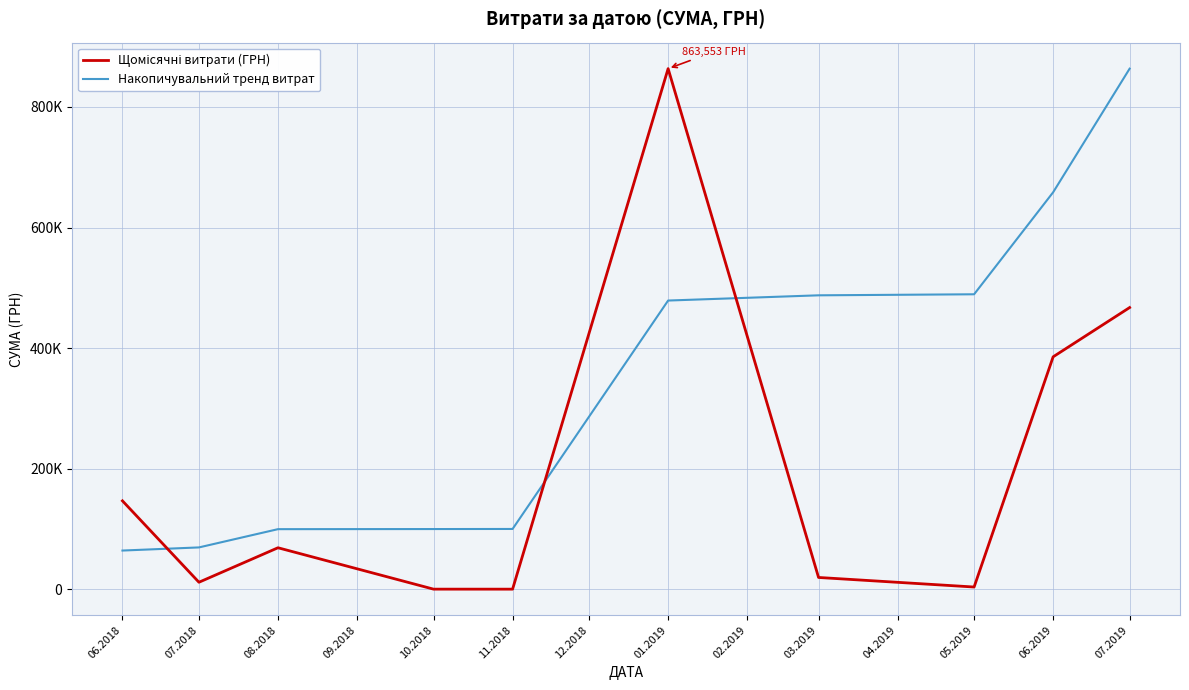

Does the chart have visible grid lines?

Yes